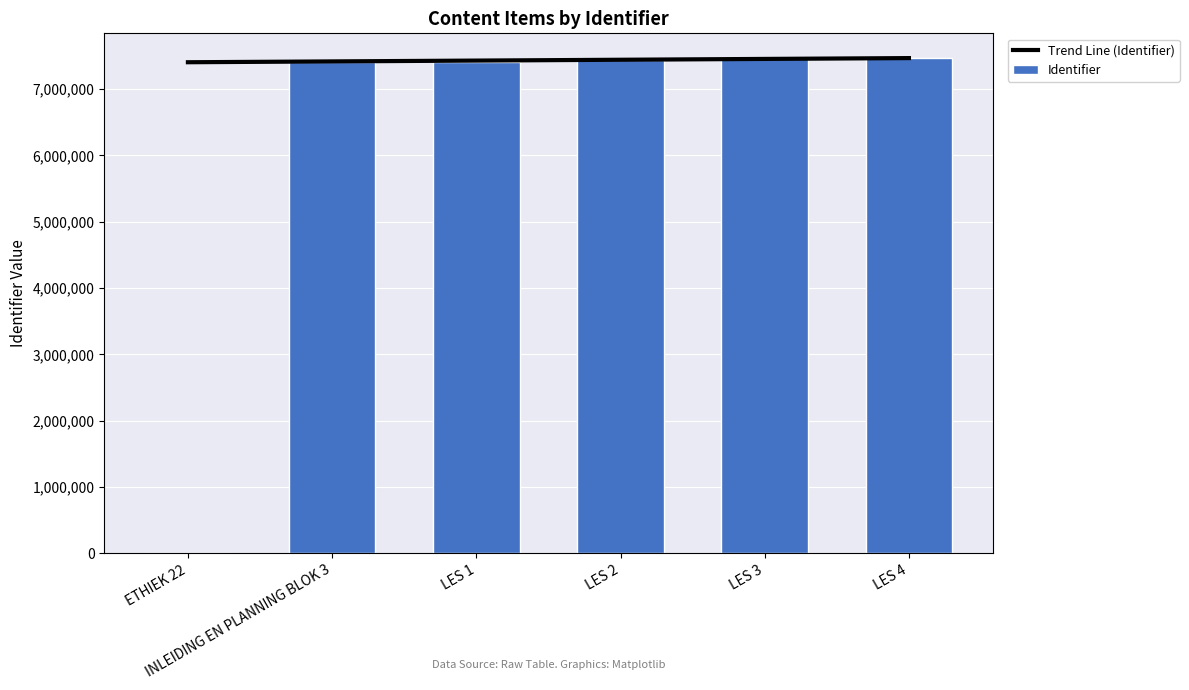

At which label is Identifier closest to 3733150?

INLEIDING EN PLANNING BLOK 3